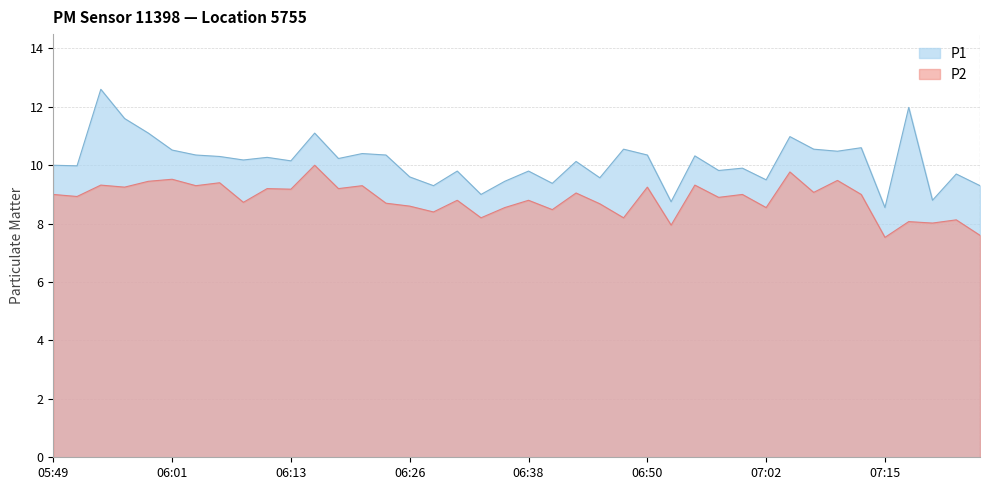

What are all the series names shown in the legend?

P1, P2